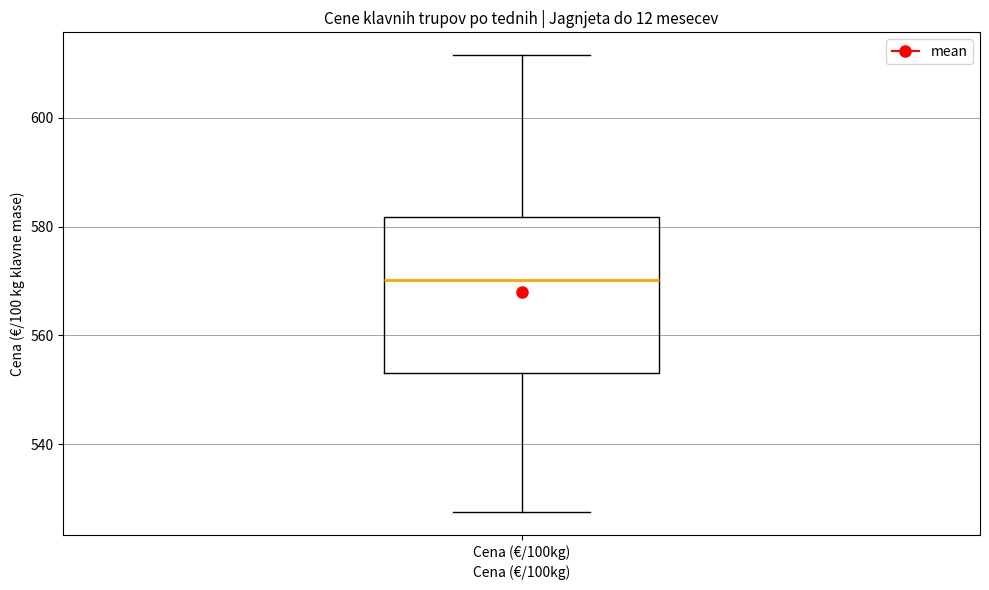

Where does the upper whisker of the box for Cena (€/100kg) end on the y-axis? The values are not printed on the chart, so give them approximately, as read against the axis.

612